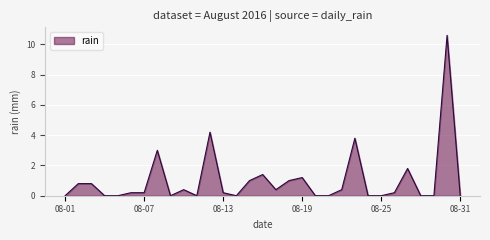

What is the maximum value shown in the chart?

10.6